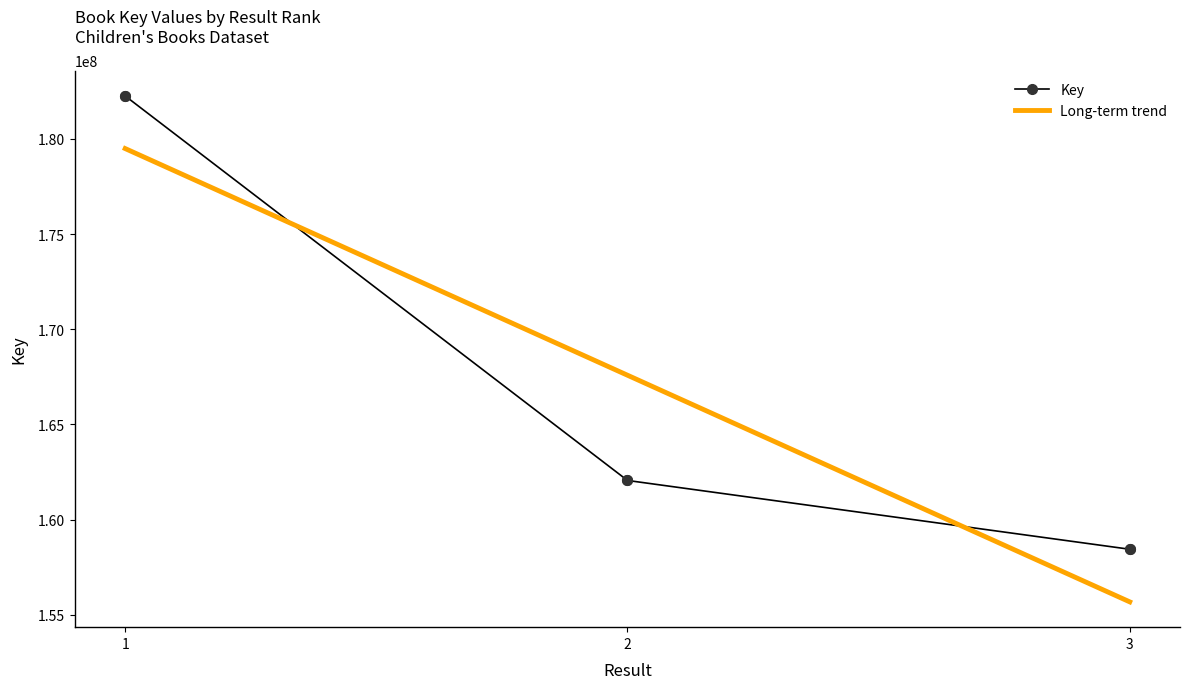

What is the difference between the maximum and minimum values in the Key series?

23817011.0